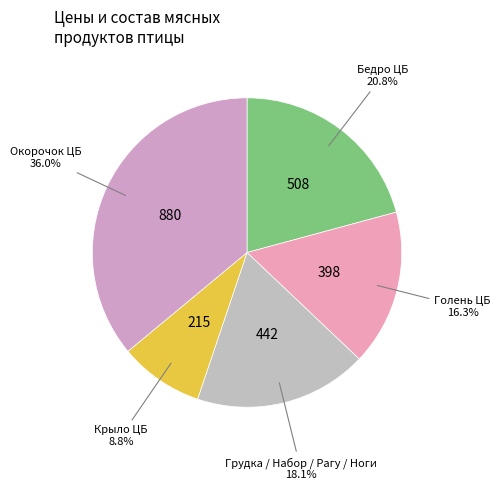

Count the number of slices in the pie.

5